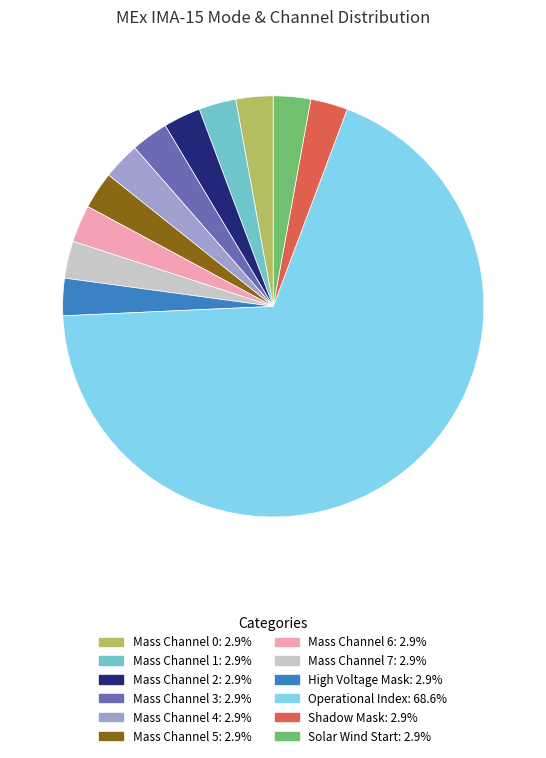

How many slices are in this pie chart?

12